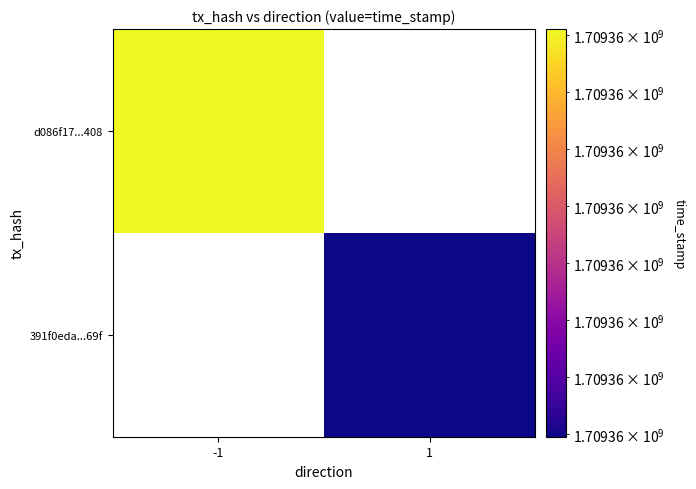

Reading left to right, what are all the values shown in this chart?

d086f17aa73fe89636f816bad9ddc3f9d3ca408: direction=-1	time_stamp=1709359202
391f0eda5b00e537404d91f407251bc6651af69: direction=1	time_stamp=1709359059